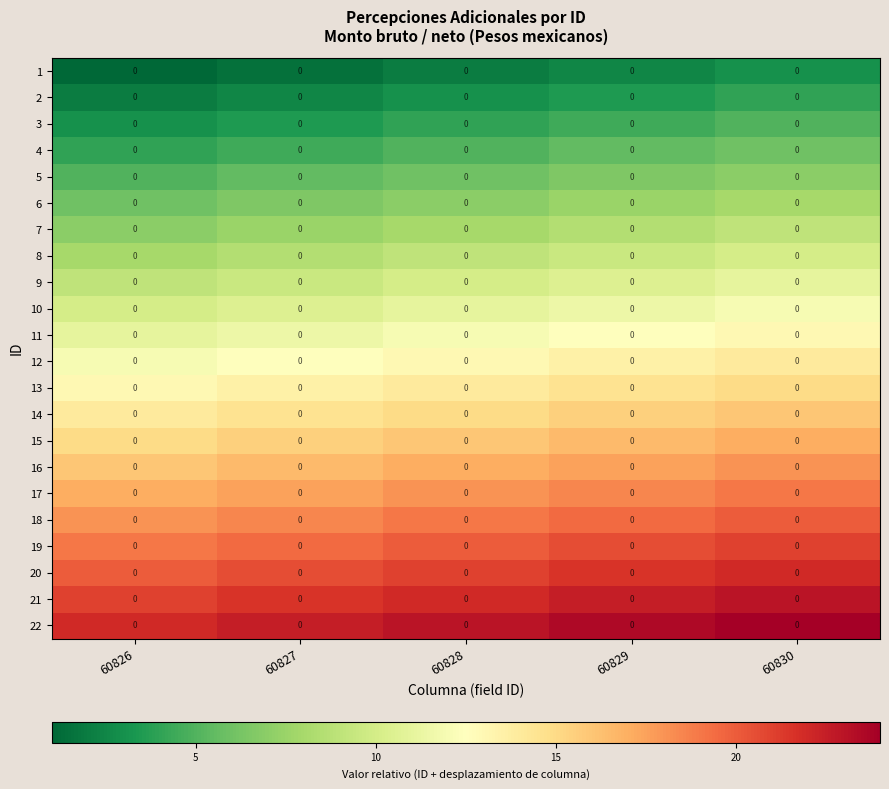

What is the difference between the maximum and second lowest values in the 15 series?

1.5